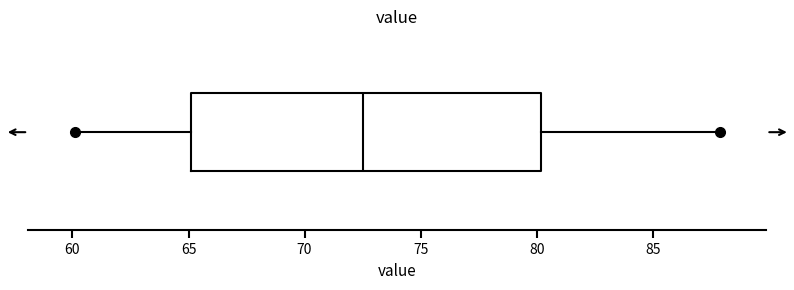

Where does the right whisker of the box end on the x-axis? The values are not printed on the chart, so give them approximately, as read against the axis.

88.0